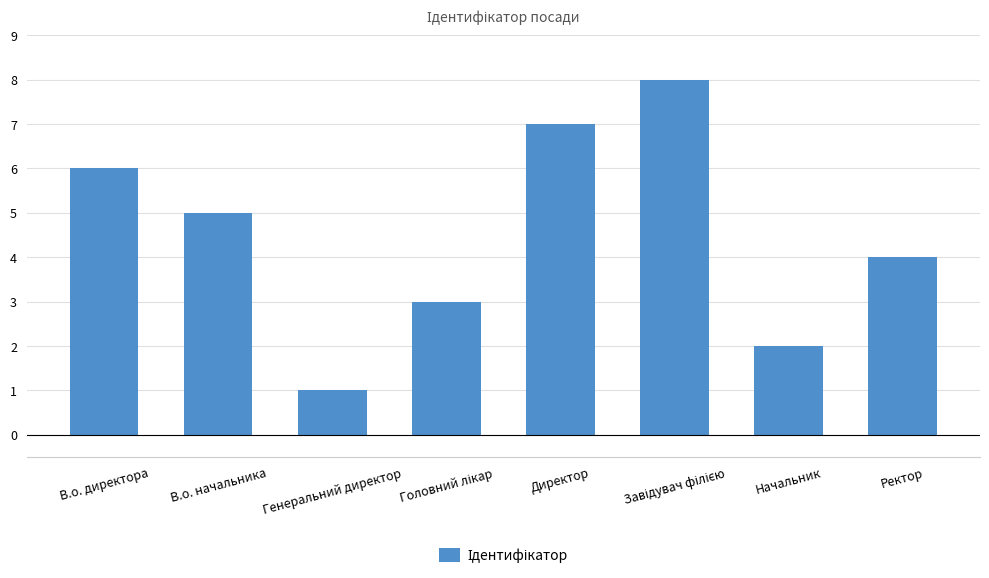

How many values are below 5?

4